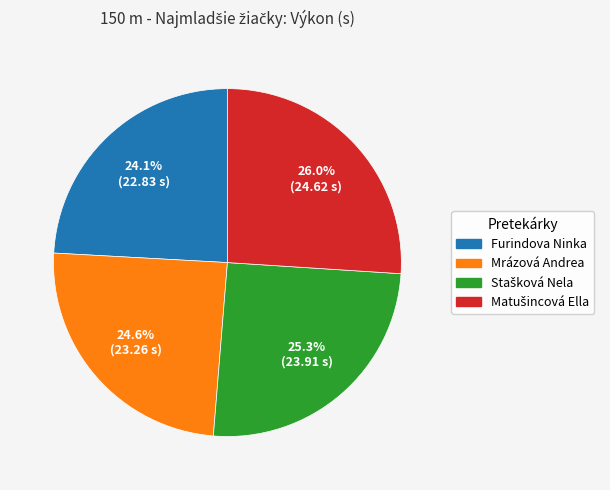

Is there a majority slice in this chart?

No